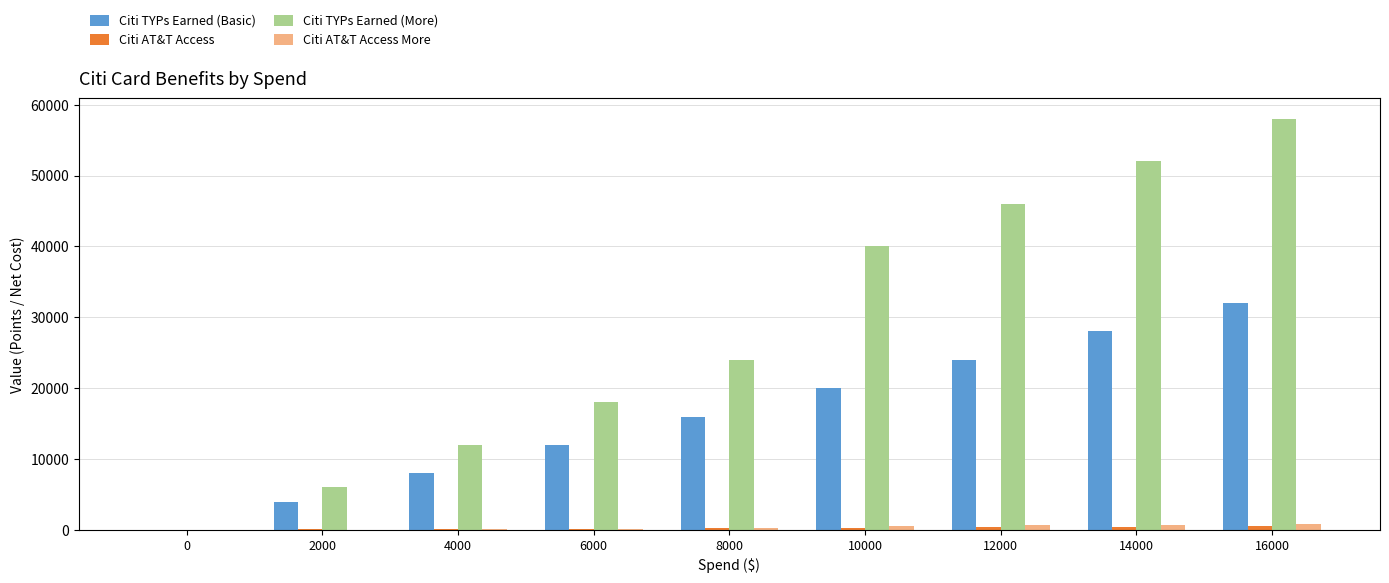

How many data points does each series have?

9